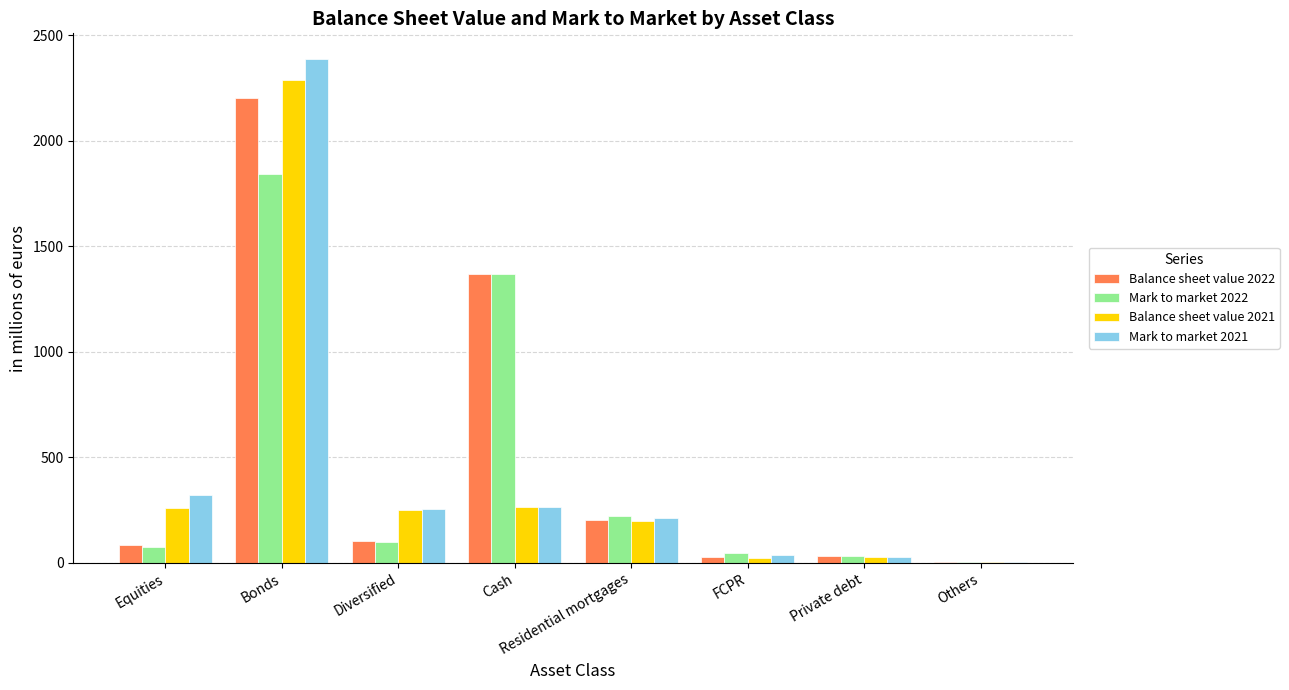

What is the average value of the Balance sheet value 2022 series?

503